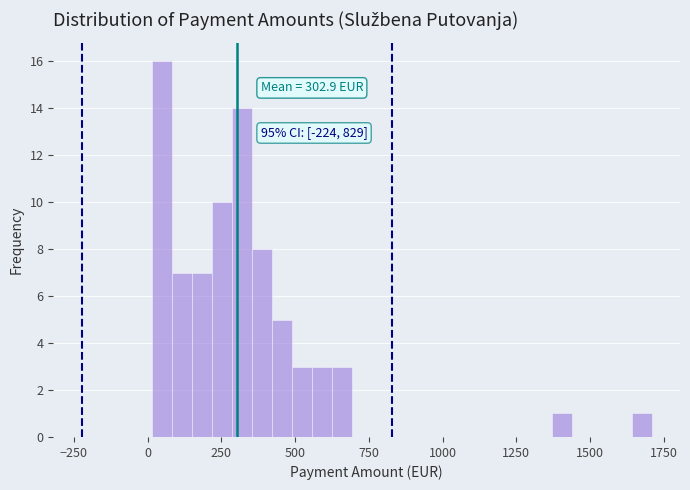

Read against the x-axis, roughly where is the centre of the tallest bar?

50